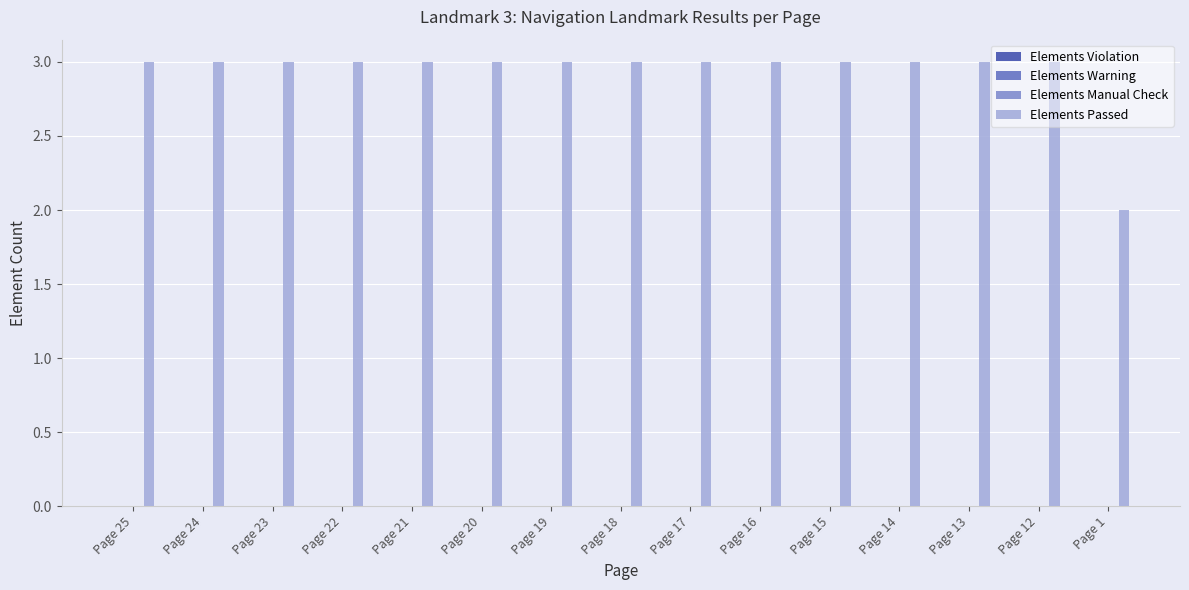

The value at Page 22 is 3. True or false?

True